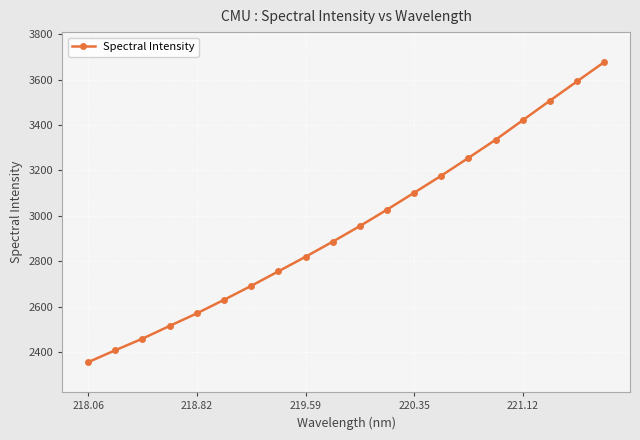

True or false: there are more than 2 points higher than both neighbors.

False